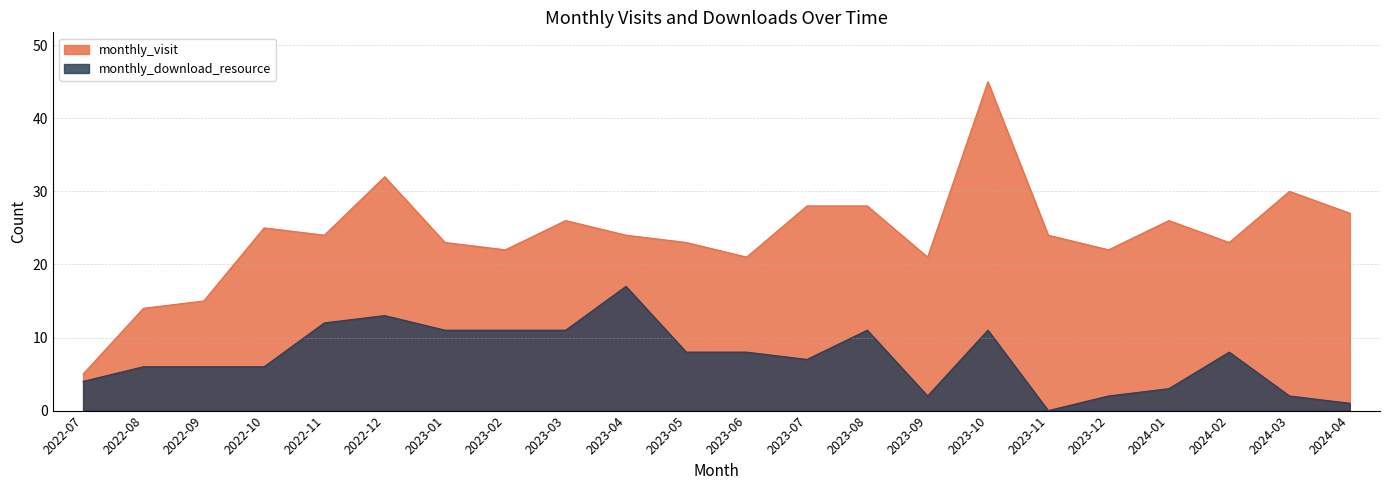

At which label is monthly_download_resource closest to 8?

2023-05